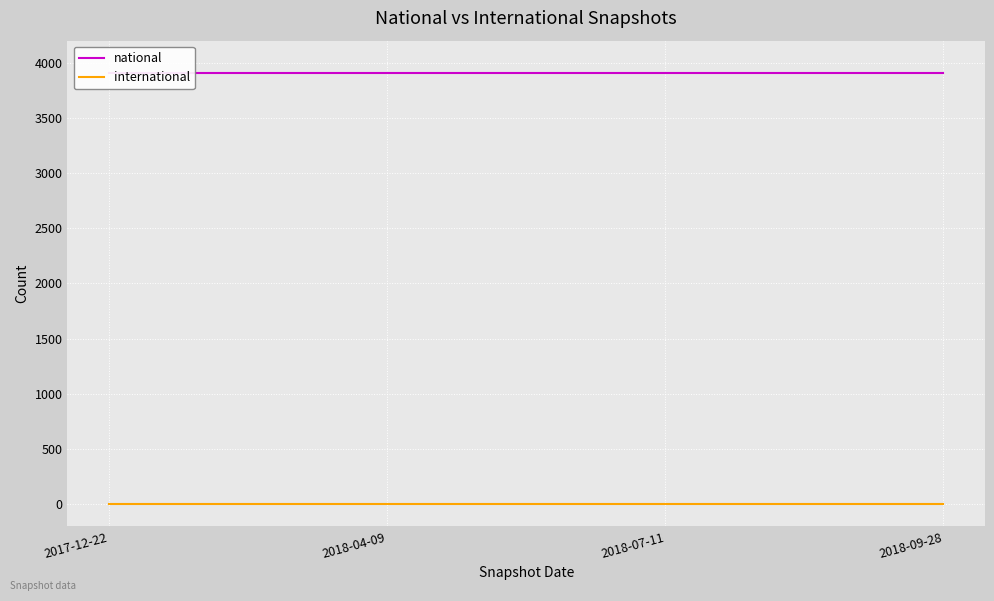

At how many categories does at least one series exceed 2703?

4